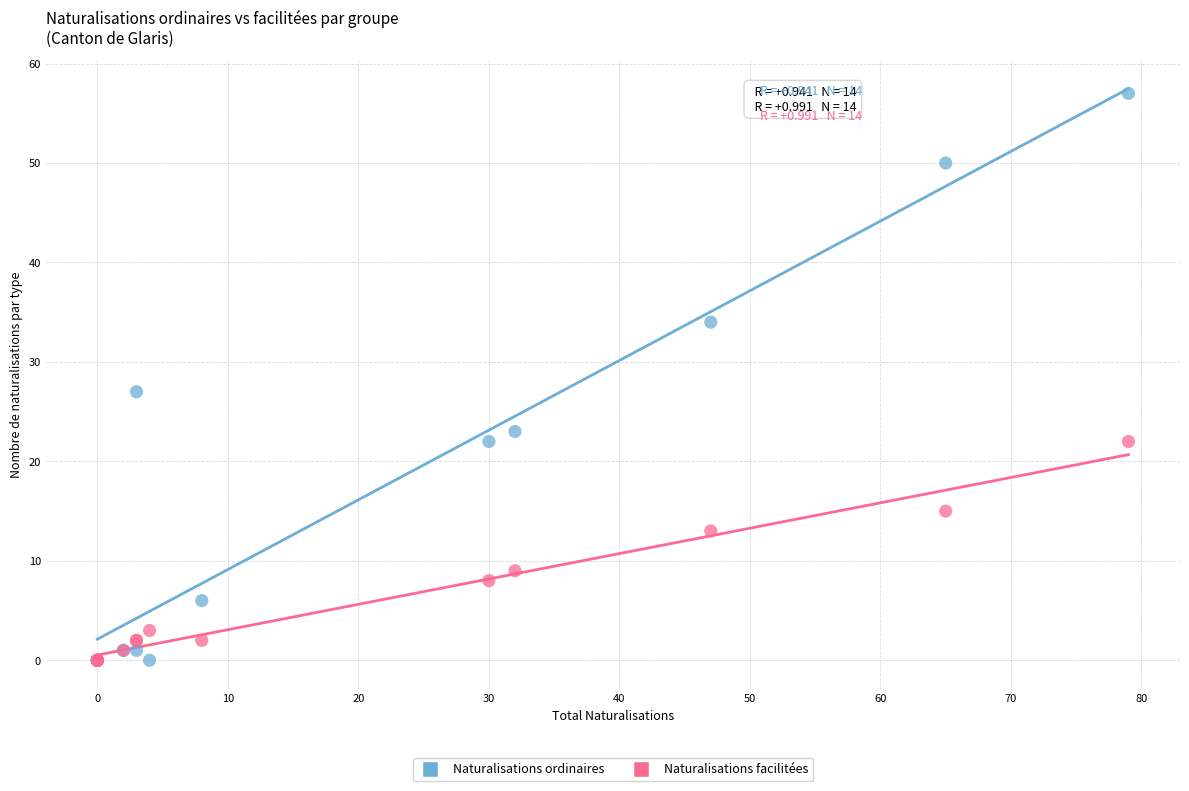

What are all the series names shown in the legend?

Naturalisations ordinaires, Naturalisations facilitées